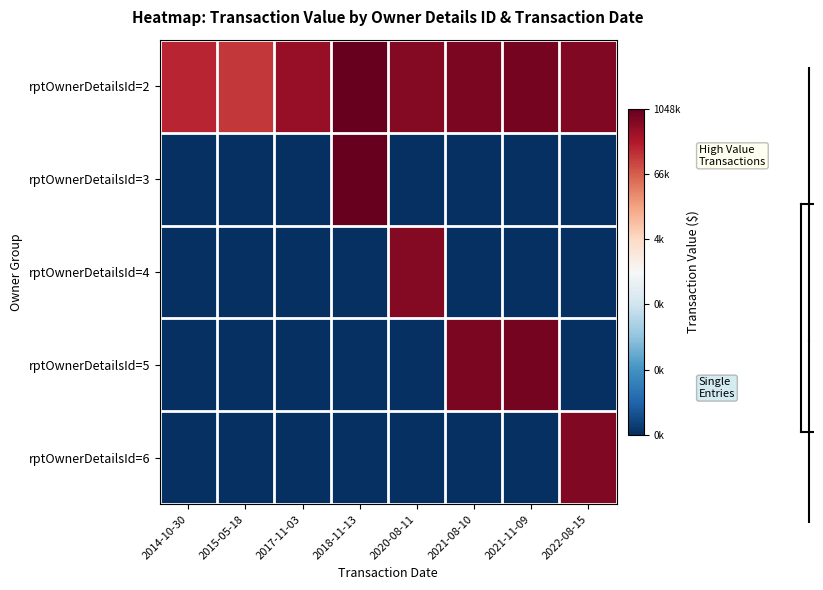

Reading left to right, list all the values displayed in this chart.

rptOwnerDetailsId=2: 2014-10-30=12.2	2015-05-18=11.8	2017-11-03=13.0	2018-11-13=13.9	2020-08-11=13.3	2021-08-10=13.5	2021-11-09=13.5	2022-08-15=13.3
rptOwnerDetailsId=3: 2014-10-30=0.0	2015-05-18=0.0	2017-11-03=0.0	2018-11-13=13.9	2020-08-11=0.0	2021-08-10=0.0	2021-11-09=0.0	2022-08-15=0.0
rptOwnerDetailsId=4: 2014-10-30=0.0	2015-05-18=0.0	2017-11-03=0.0	2018-11-13=0.0	2020-08-11=13.3	2021-08-10=0.0	2021-11-09=0.0	2022-08-15=0.0
rptOwnerDetailsId=5: 2014-10-30=0.0	2015-05-18=0.0	2017-11-03=0.0	2018-11-13=0.0	2020-08-11=0.0	2021-08-10=13.5	2021-11-09=13.5	2022-08-15=0.0
rptOwnerDetailsId=6: 2014-10-30=0.0	2015-05-18=0.0	2017-11-03=0.0	2018-11-13=0.0	2020-08-11=0.0	2021-08-10=0.0	2021-11-09=0.0	2022-08-15=13.3